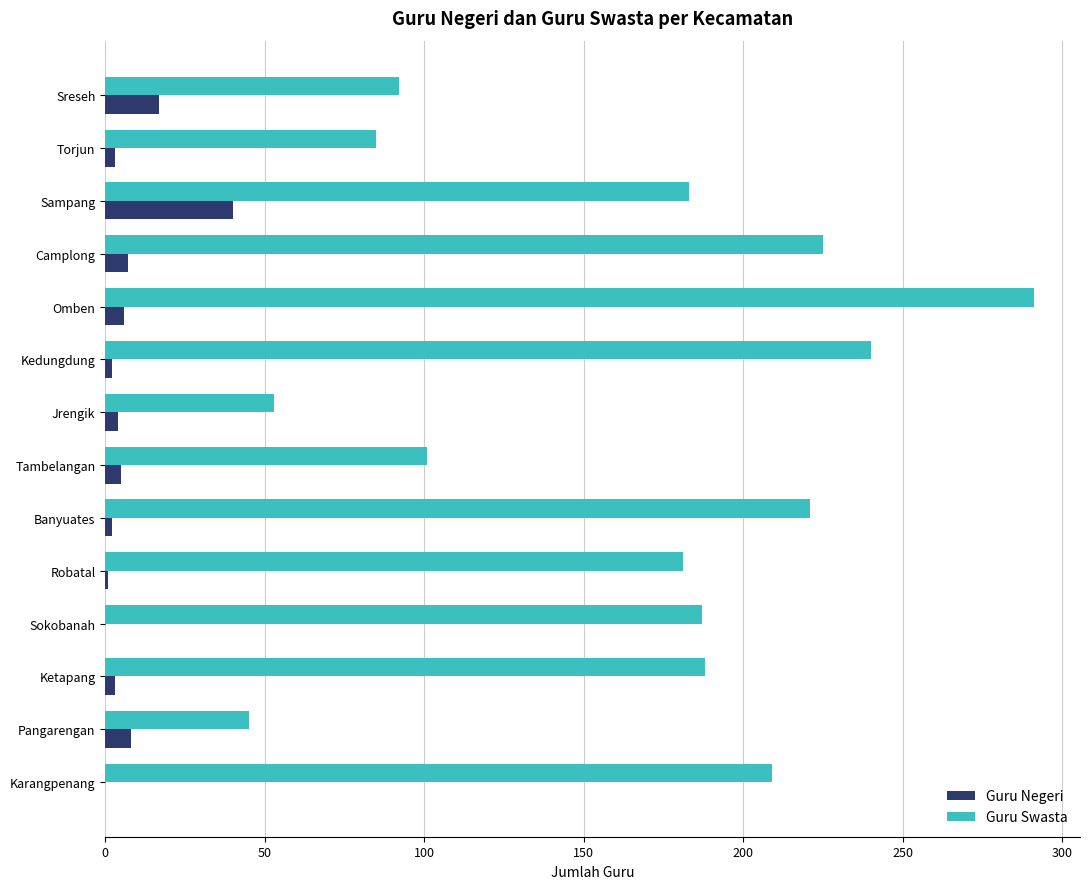

At which category does the chart reach its peak across all series?

Omben